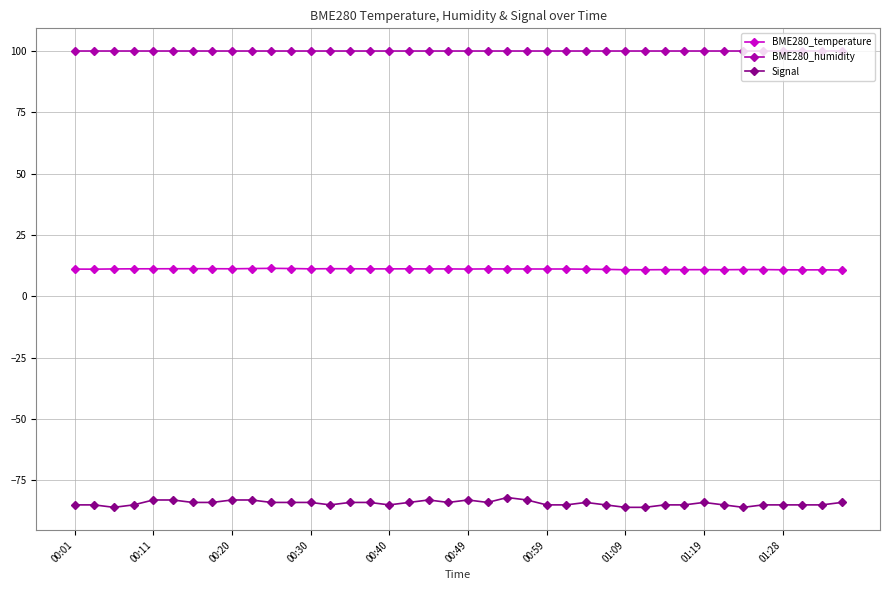

True or false: BME280_temperature and BME280_humidity intersect in this chart.

False